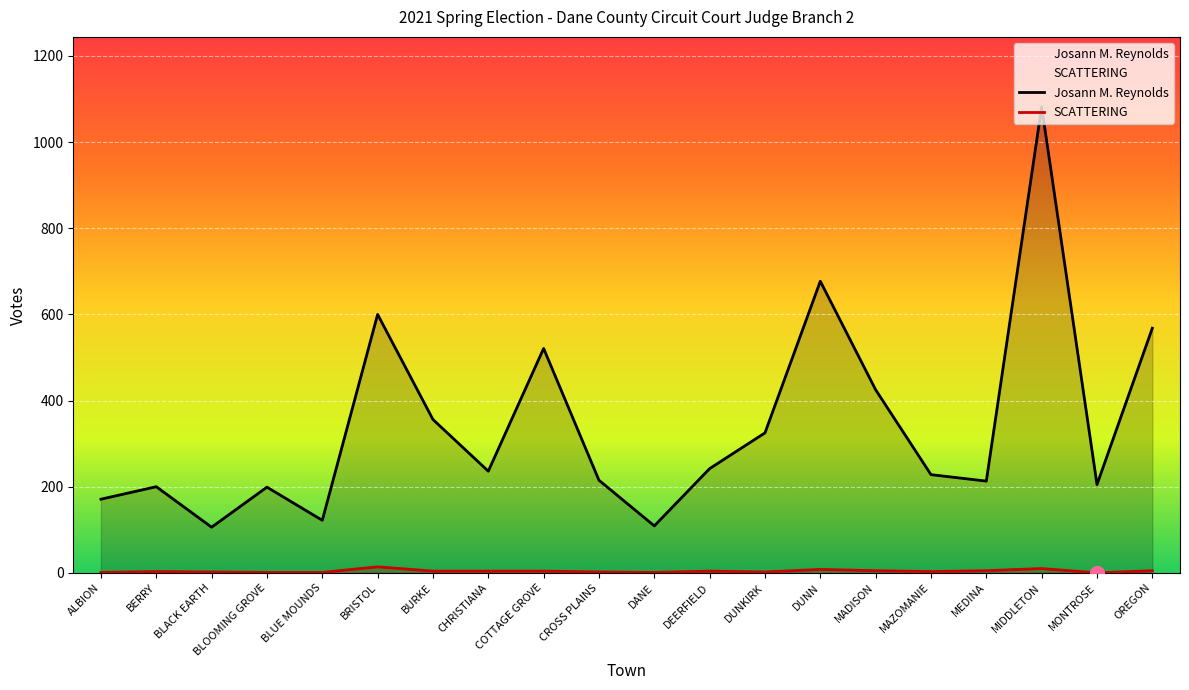

What are all the series names shown in the legend?

Josann M. Reynolds, SCATTERING